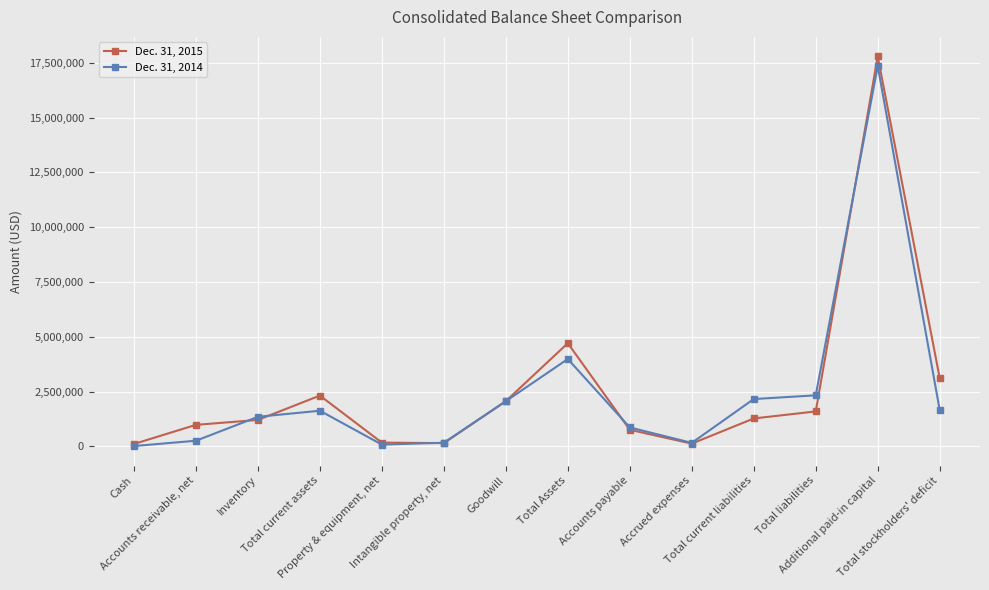

True or false: Dec. 31, 2015 has more than 2 interior local peaks.

True